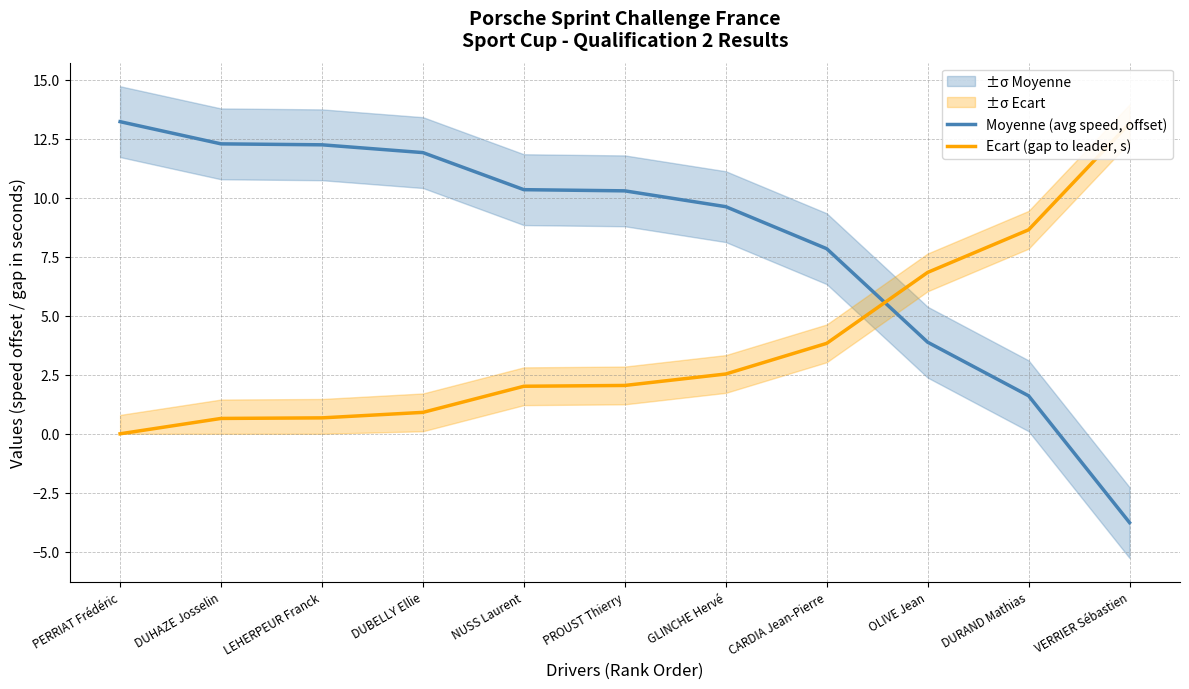

Rank the series at CARDIA Jean-Pierre from highest to lowest value.

Moyenne (avg speed, offset), Ecart (gap to leader, s)